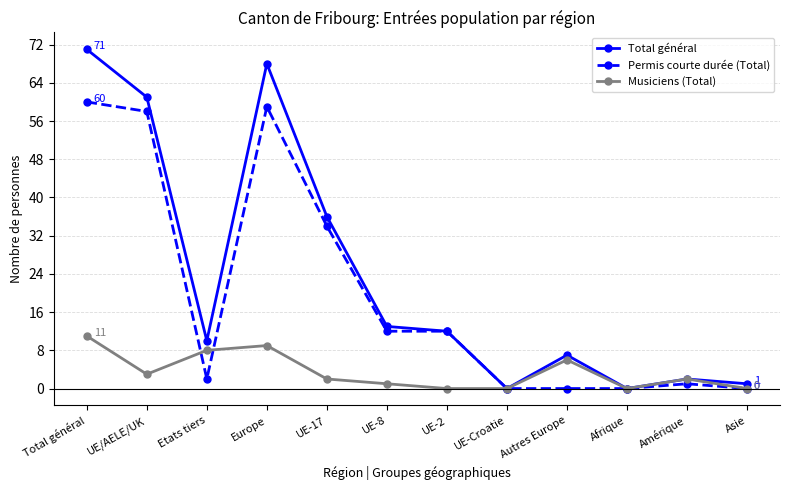

True or false: Permis courte durée (Total) has a value of 88 at Europe.

False